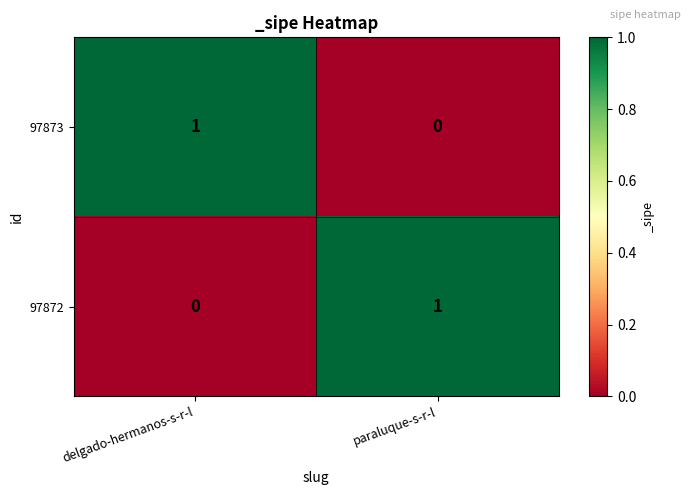

Reading left to right, extract all data points from this chart.

97873: delgado-hermanos-s-r-l=1	paraluque-s-r-l=0
97872: delgado-hermanos-s-r-l=0	paraluque-s-r-l=1